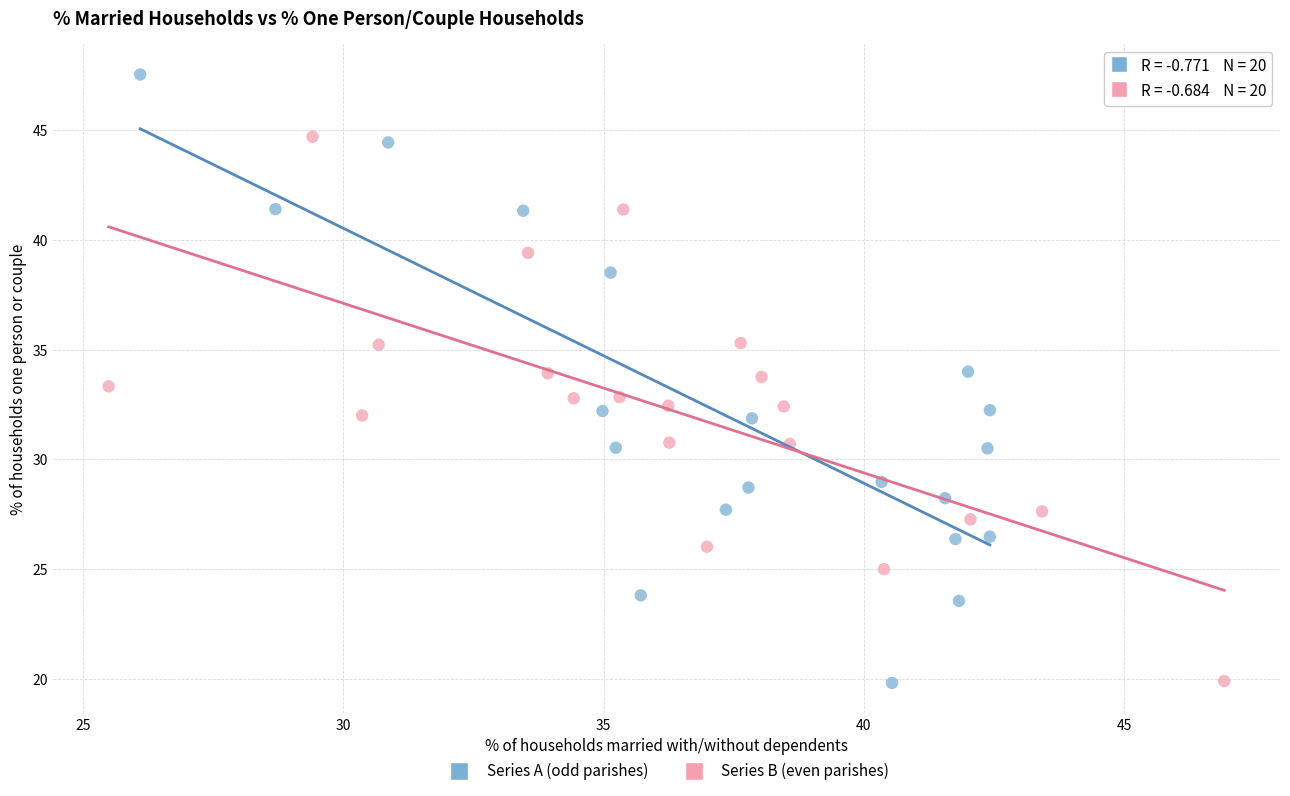

Which series has the widest spread of Y values?

Series A (odd parishes)